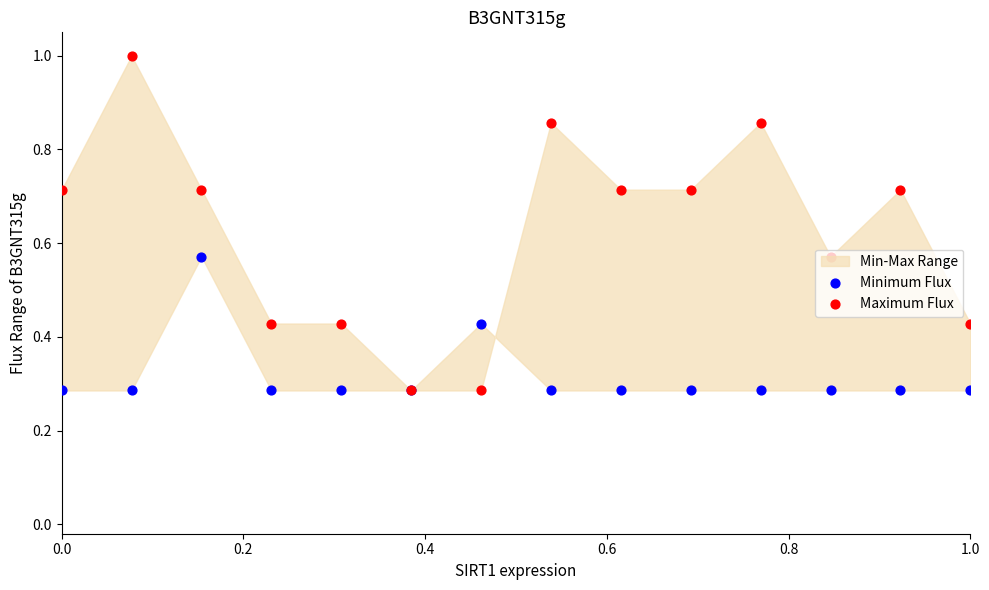

Which series contains the lowest Y value?

Minimum Flux